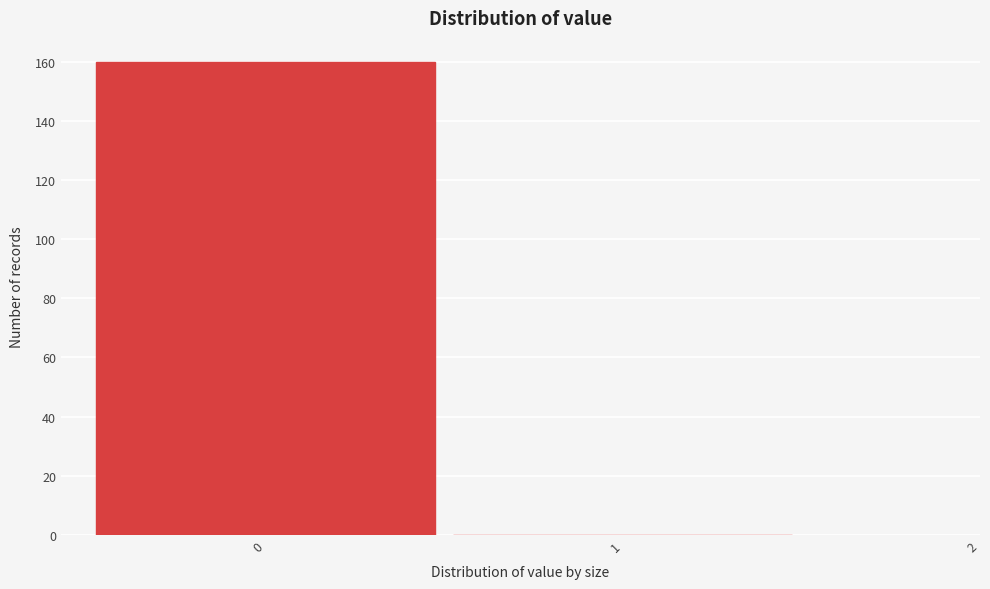

How tall is the bar that spans -0.5 to 0.5 on the x-axis? The values are not printed on the chart, so give them approximately, as read against the axis.

160